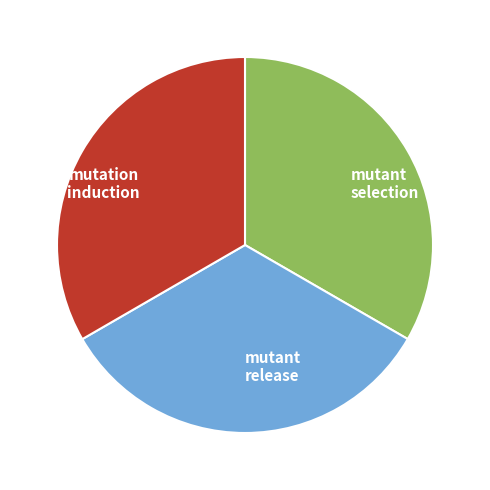

Is it true that mutant release is 23% of the pie?

False